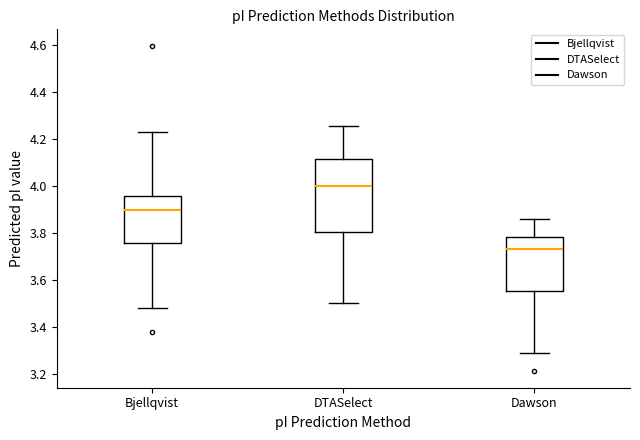

Which box has the lowest median line?

Dawson